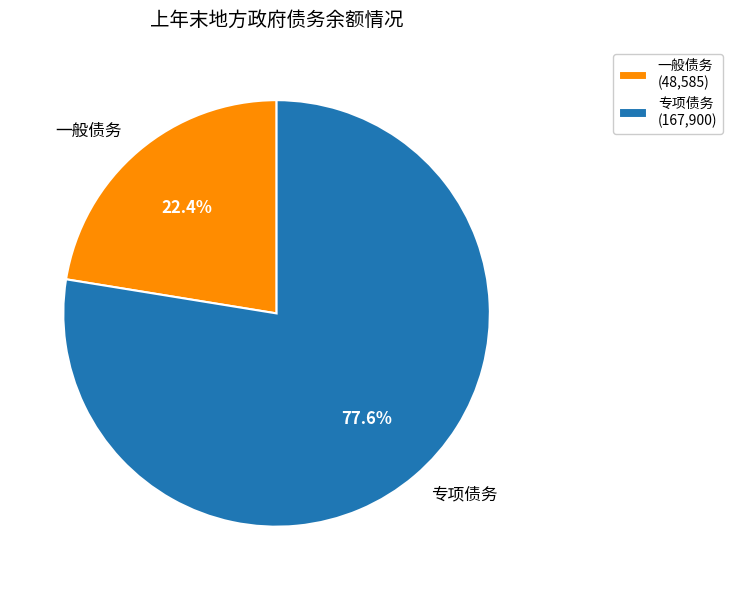

To the nearest percent, what is the difference between the 专项债务 and 一般债务 slice percentages?

55%